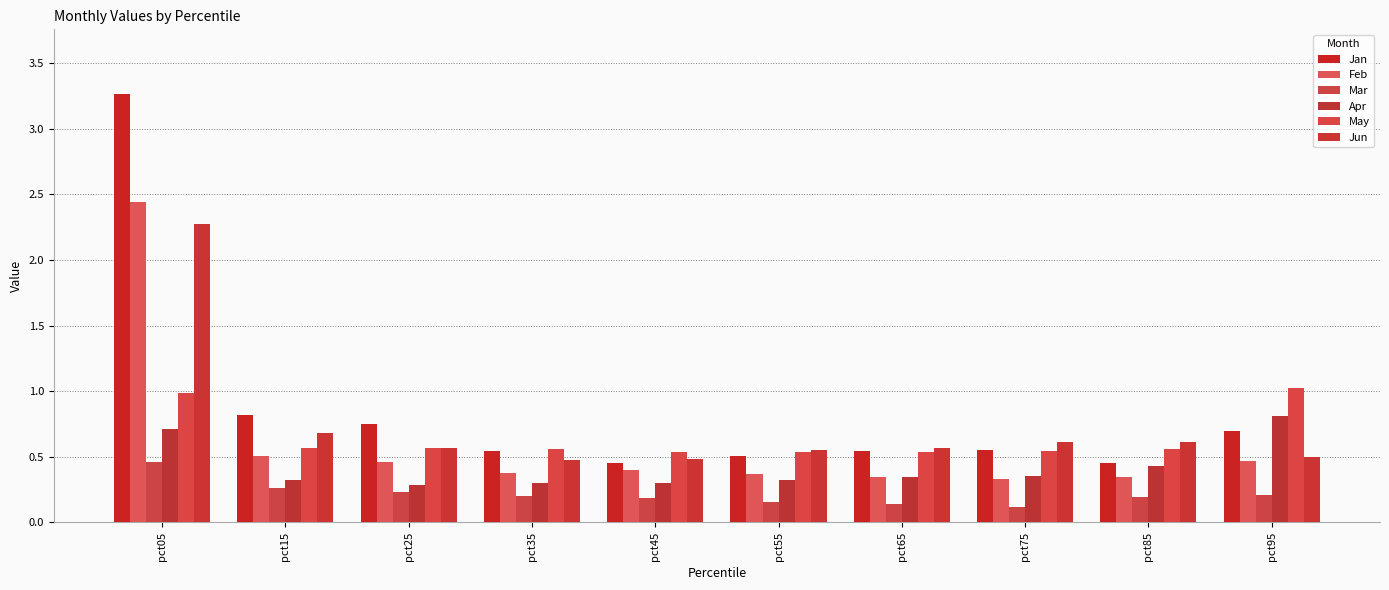

What is the highest value of the Jan series?

3.3